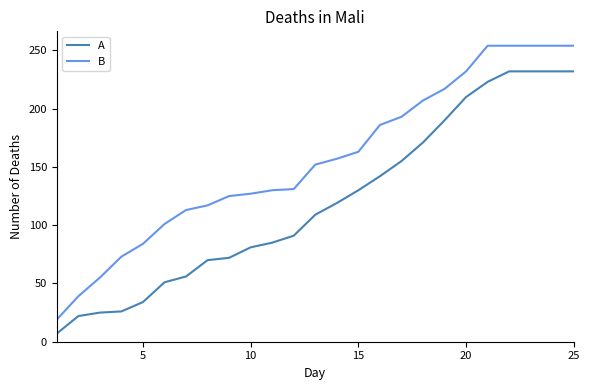

What are all the series names shown in the legend?

A, B